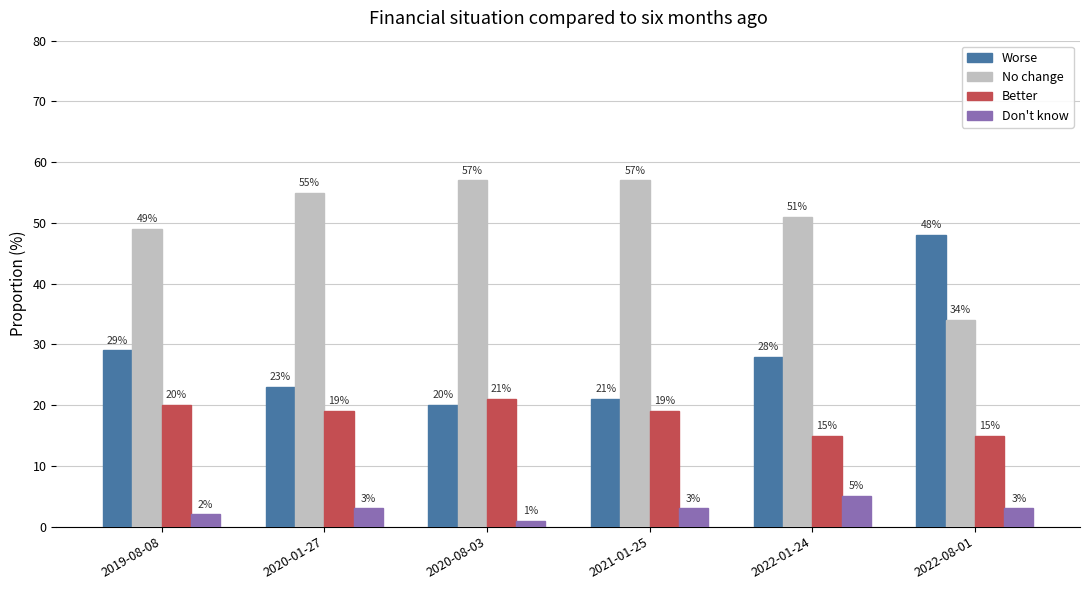

Which series has the widest spread of values?

Worse